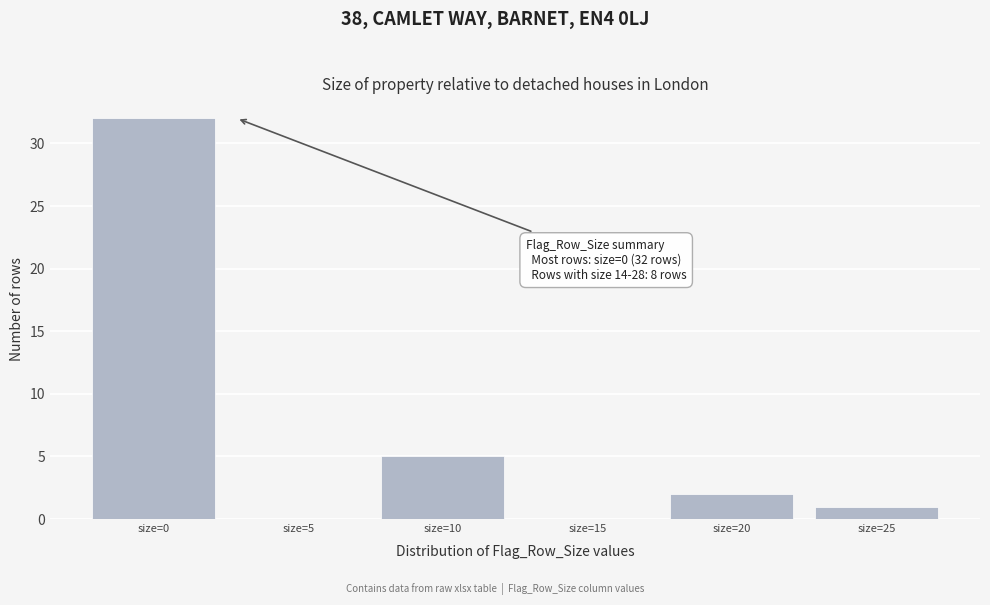

Reading right to left, list all the values displayed in this chart.

size=25=1	size=20=2	size=15=0	size=10=5	size=5=0	size=0=32